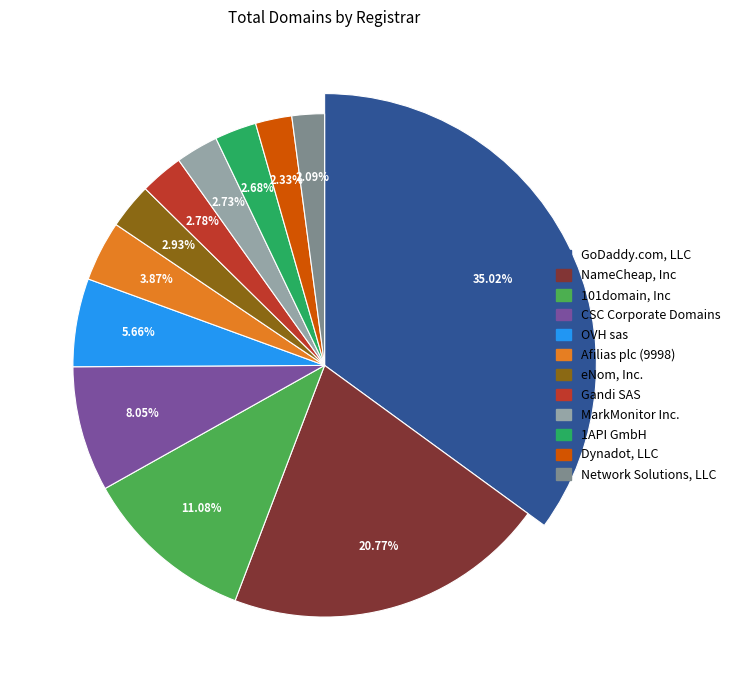

To the nearest percent, what is the difference between the eNom, Inc. and OVH sas slice percentages?

3%